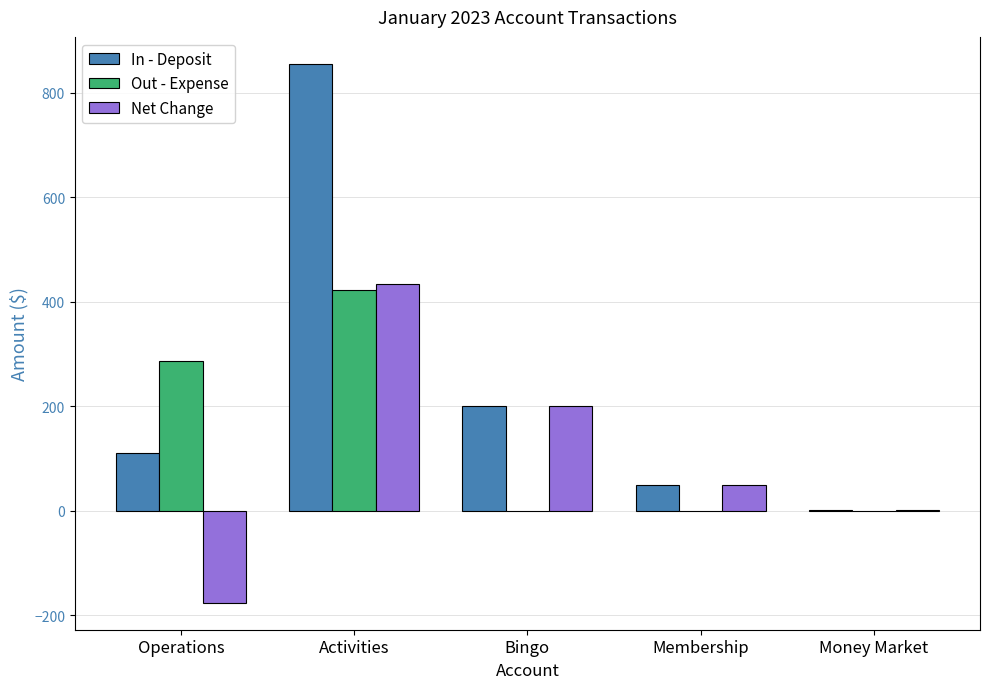

Where is In - Deposit nearest to the value 427?

Bingo